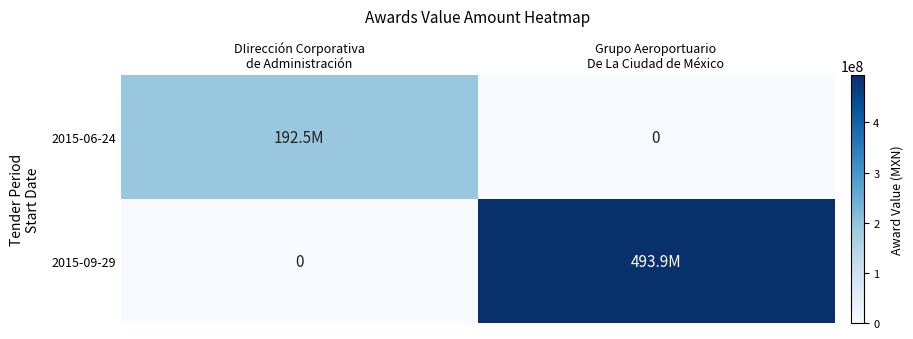

List the labels in order of 2015-06-24 value, largest first.

DIirección Corporativa de Administración, Grupo Aeroportuario De La Ciudad de México